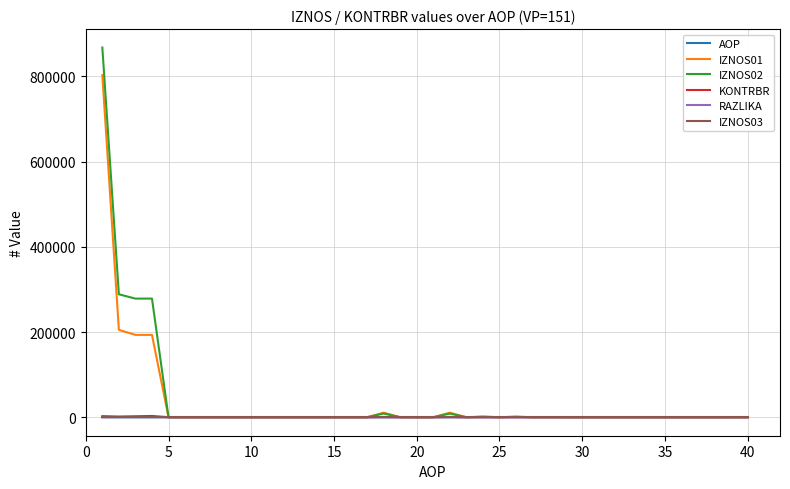

What is the maximum value shown in the chart?

867460.8